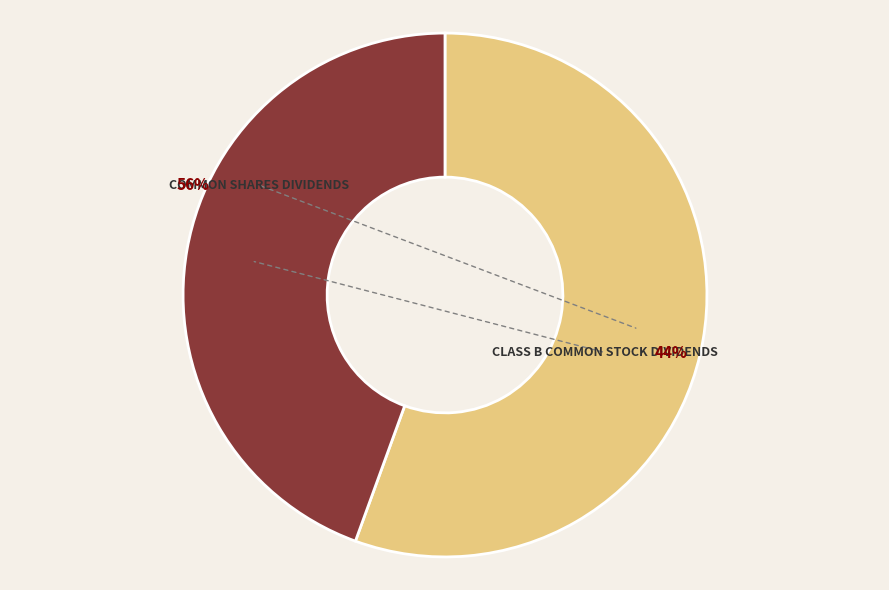

Does Class B Common Stock Dividends account for over 50% of the chart?

No